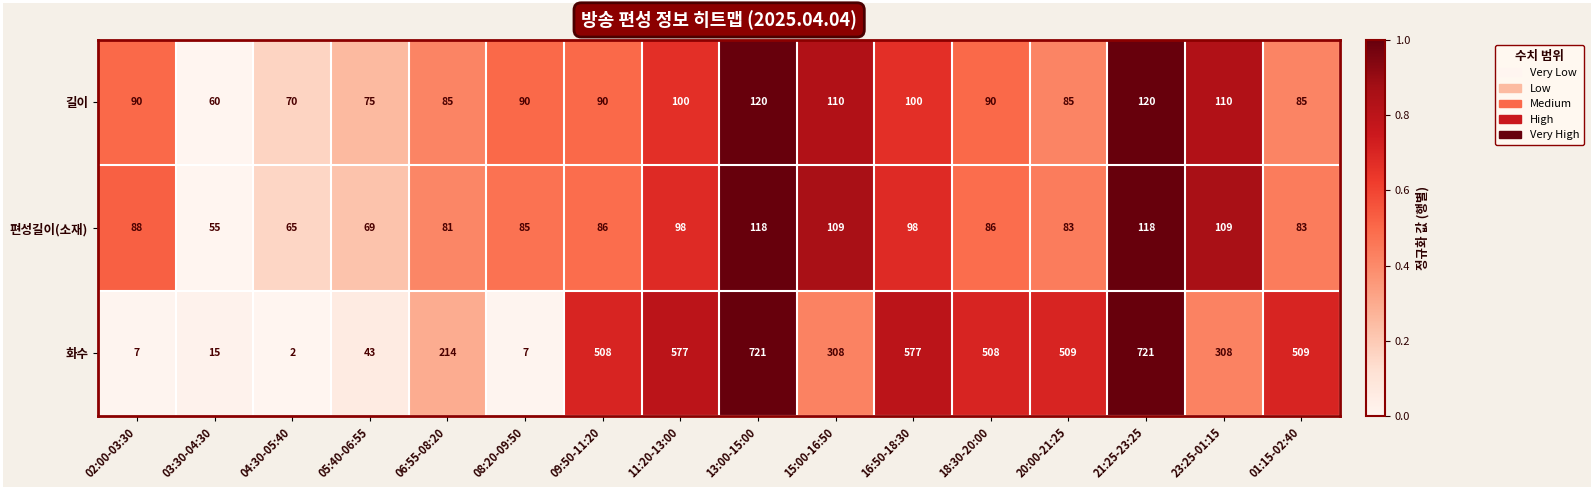

What is the difference between the second highest and second lowest values in the 길이 series?

50